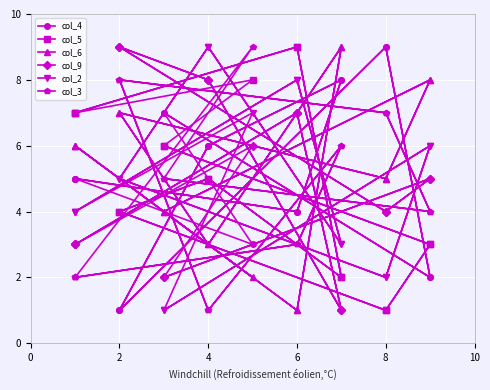

What is the sum of all col_9 values?

87